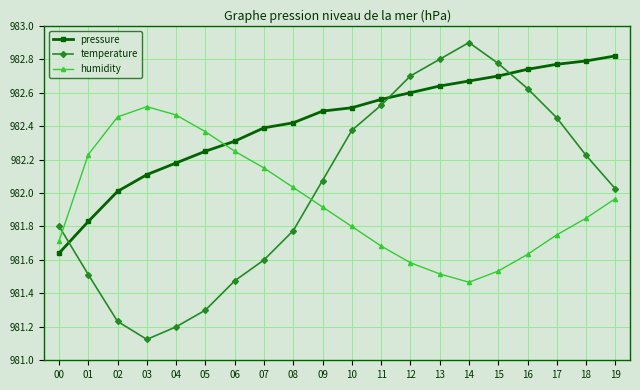

What is the greatest value displayed?

982.9